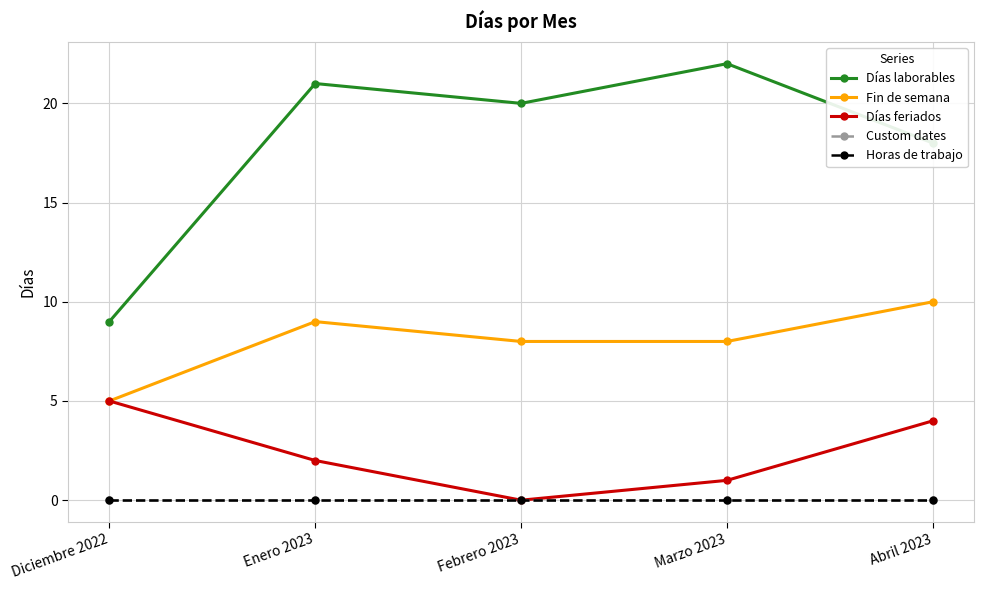

Which series has the largest total across all categories?

Días laborables